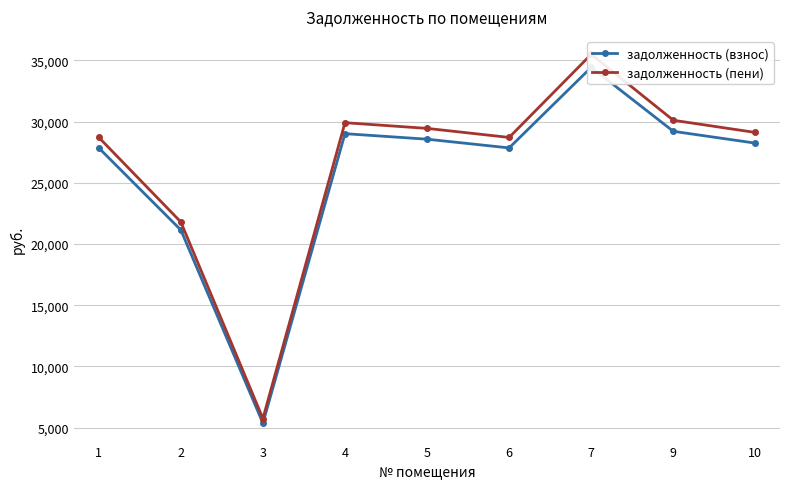

True or false: задолженность (пени) has a value of 30669.8 at 2.

False